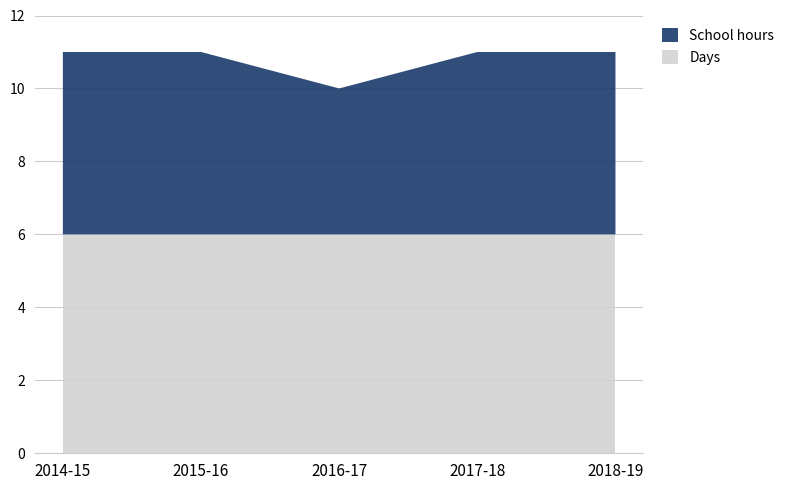

Reading left to right, extract all data points from this chart.

Days: 2014-15=6	2015-16=6	2016-17=6	2017-18=6	2018-19=6
School hours: 2014-15=5	2015-16=5	2016-17=4	2017-18=5	2018-19=5